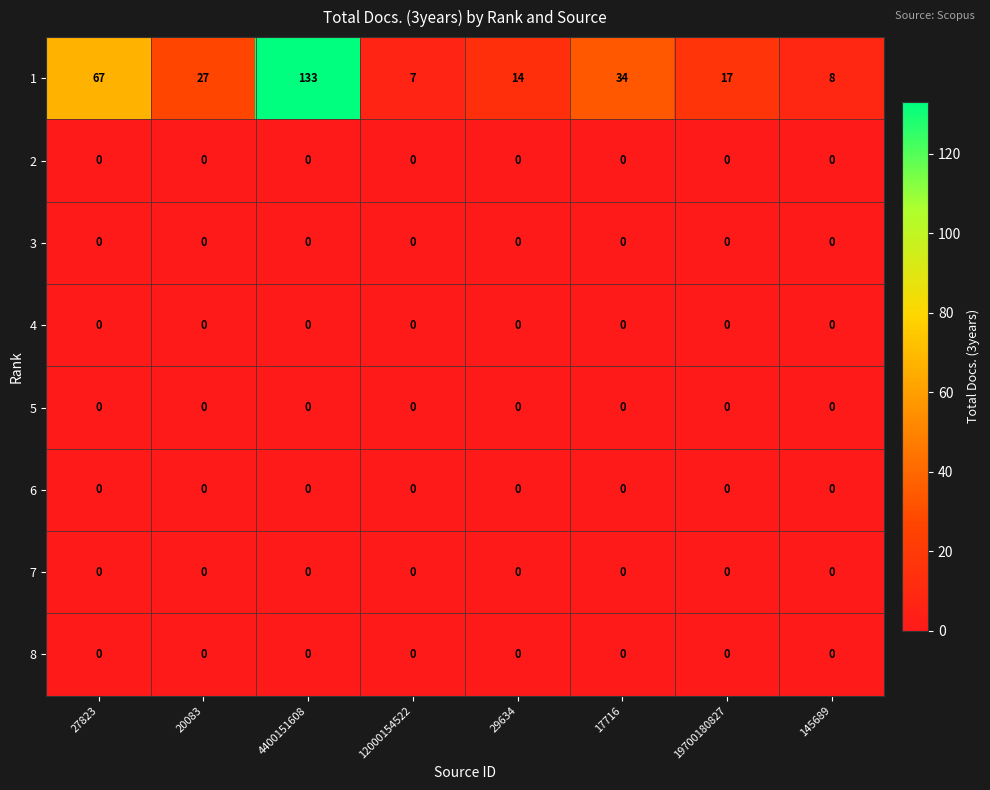

Which series has the widest spread of values?

1